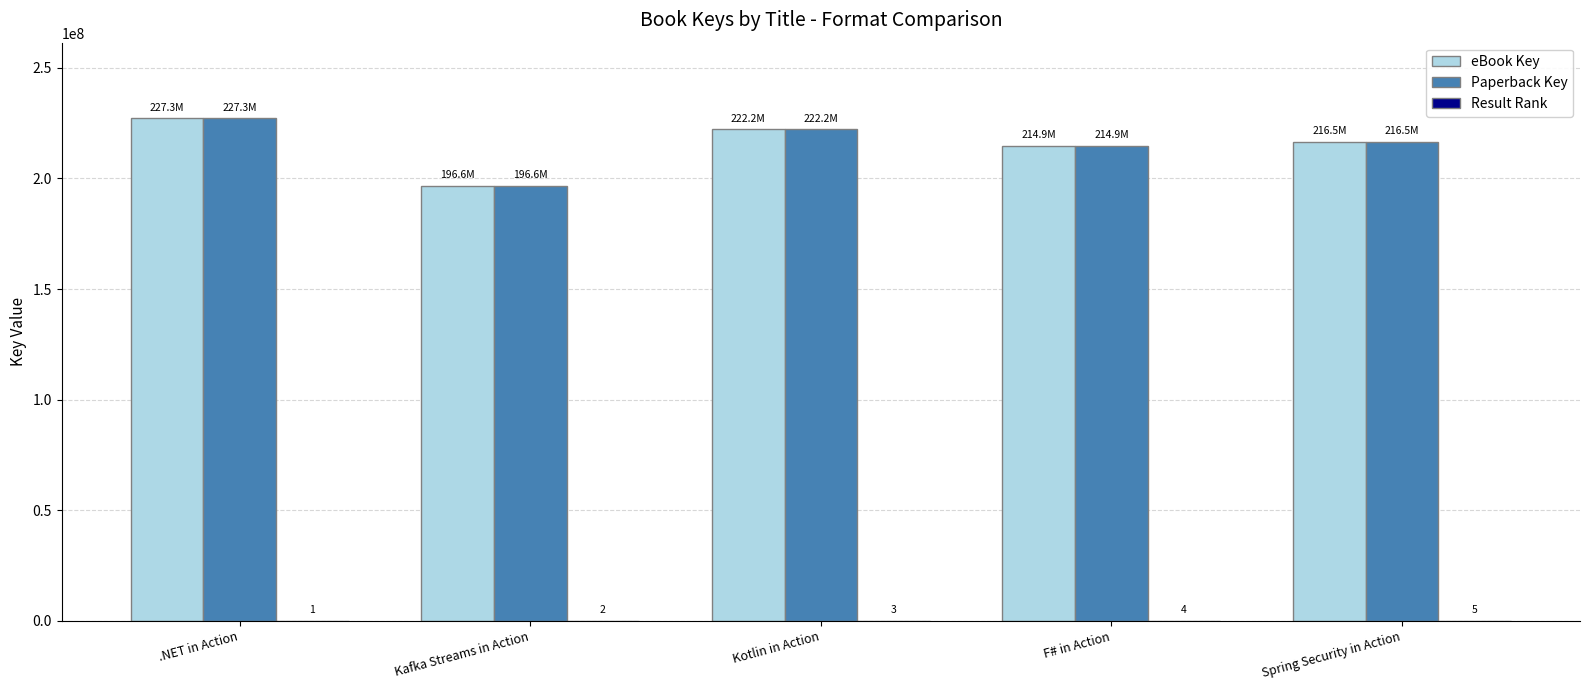

The eBook Key series shows 42447101 at Kafka Streams in Action. True or false?

False